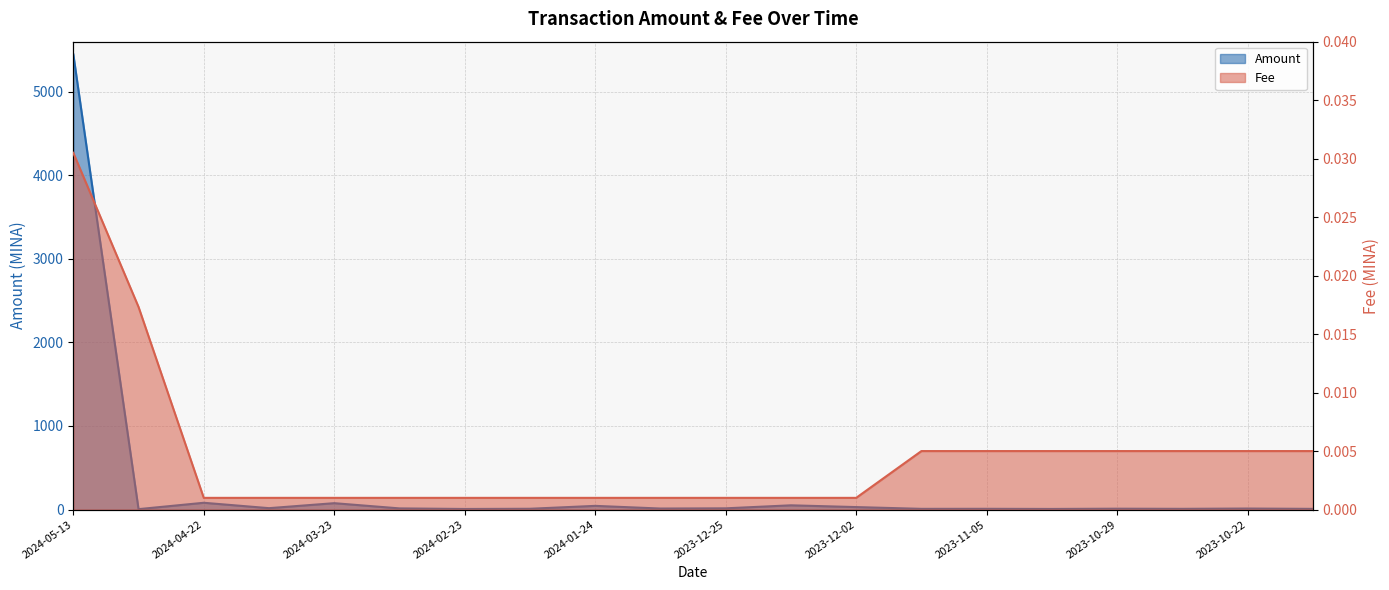

What is the value of the Amount point at the 8th from the left?

9.4